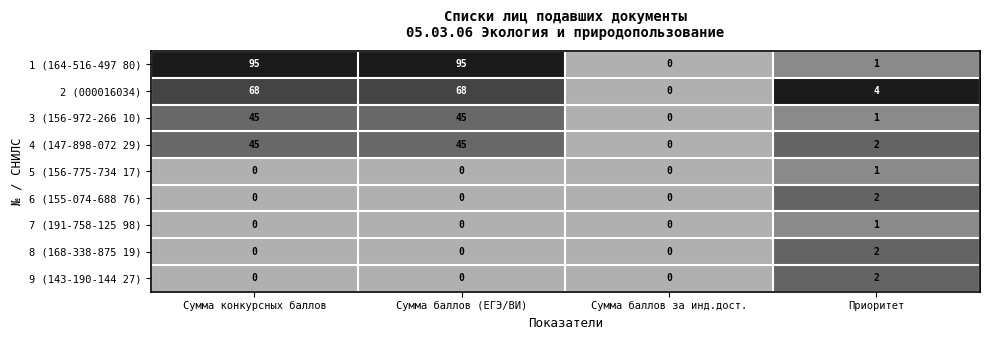

What is the difference between the highest and lowest values at Приоритет?

3